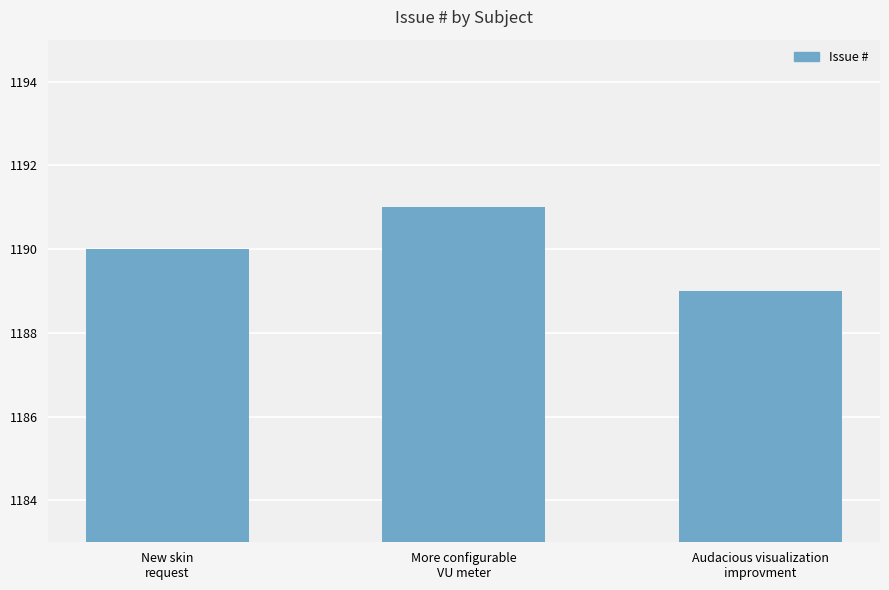

What is the change in value from More configurable
VU meter to Audacious visualization
improvment?

-2